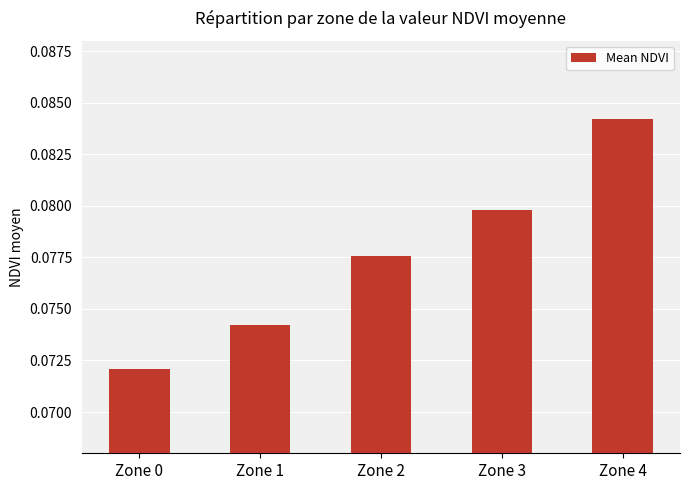

Count the values in the range 0 to 1.

5